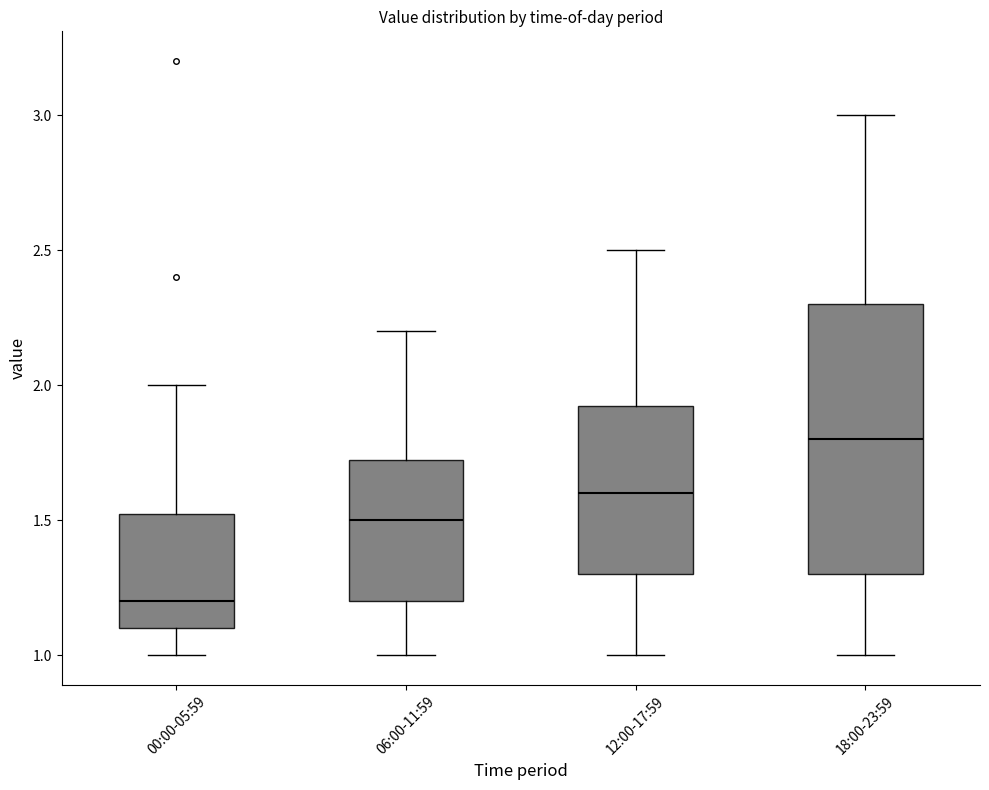

Where is the lower edge of the box for 06:00-11:59 on the y-axis? The values are not printed on the chart, so give them approximately, as read against the axis.

1.20